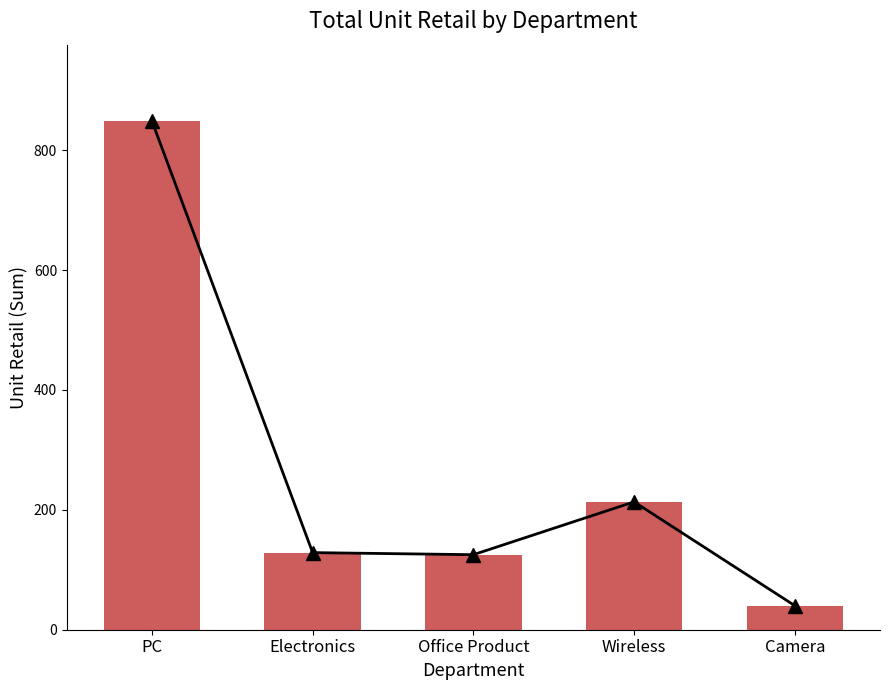

What is the label of the 4th bar from the right?

Electronics